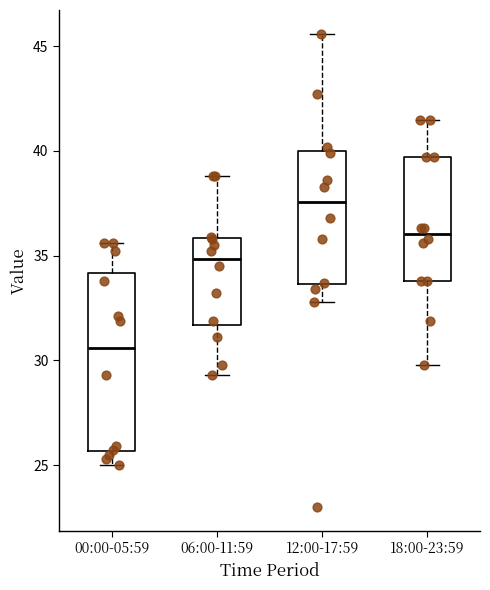

Which box is the tallest, from its lower edge to its upper edge?

00:00-05:59